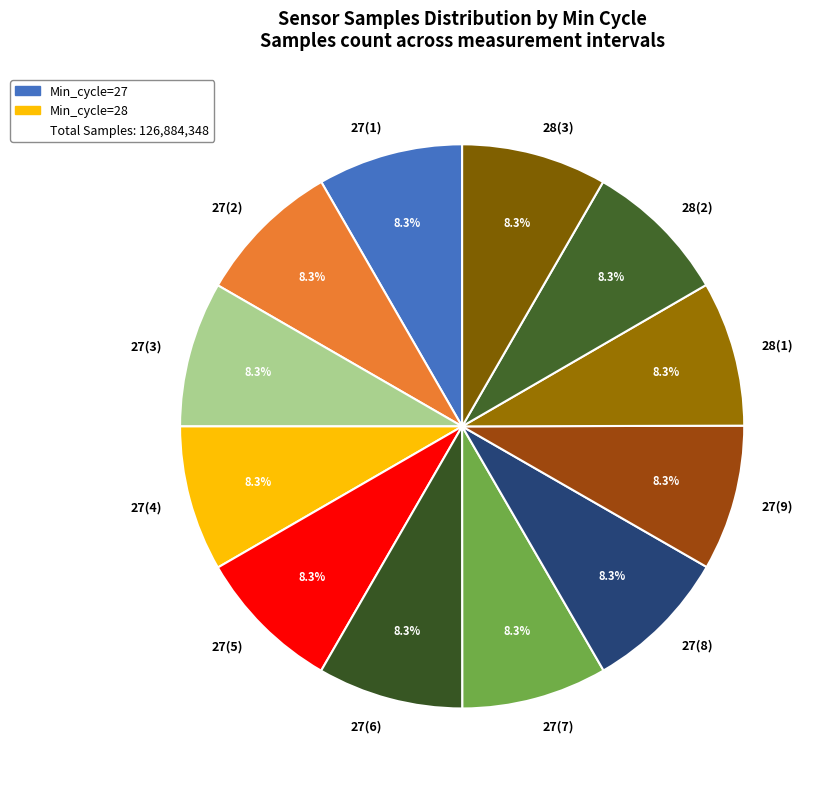

How many segments does this pie chart have?

12